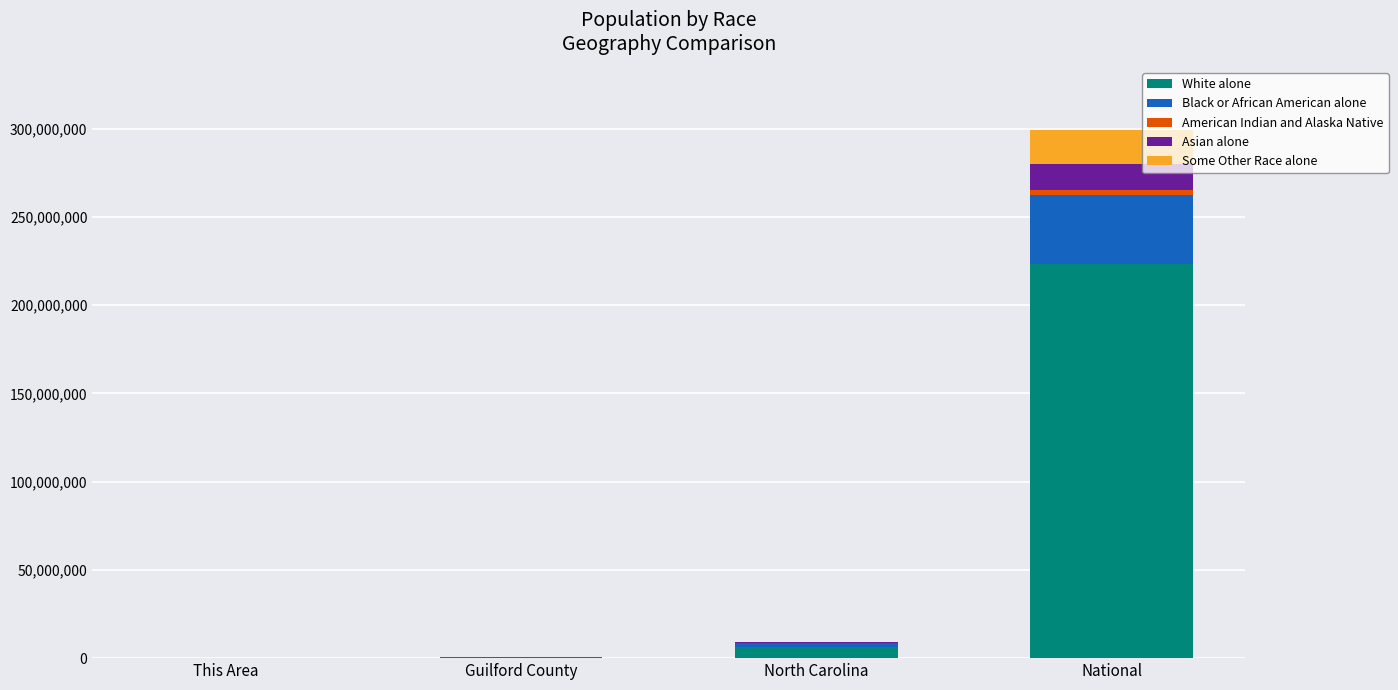

The value of White alone at National is 81023099. True or false?

False